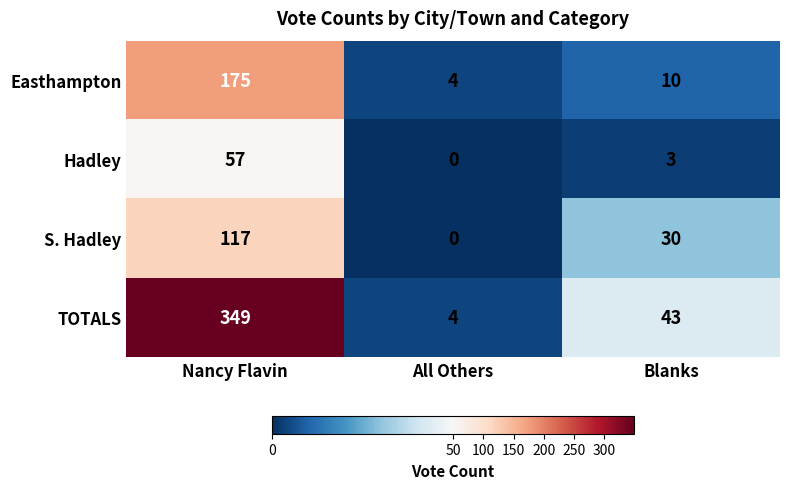

At which category is the sum across all series the highest?

Nancy Flavin